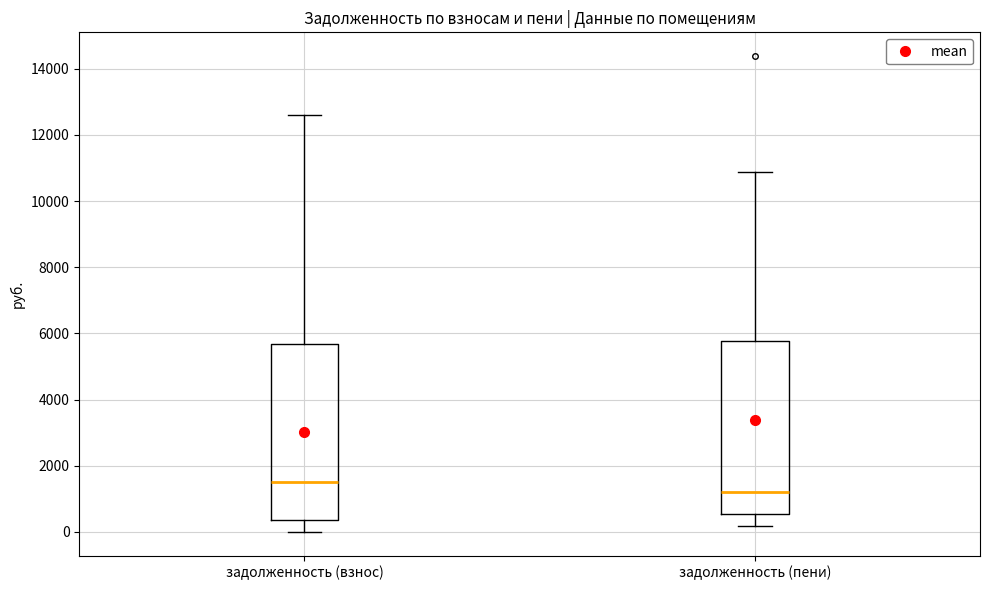

Reading left to right, read every box against the y-axis: the position of its median line, the range the box covers, and the ends of its whiskers. The values are not printed on the chart, so give them approximately, as read against the axis.

задолженность (взнос): median 1600, box 400 to 5600, whiskers 0 to 12600
задолженность (пени): median 1200, box 600 to 5800, whiskers 200 to 10800